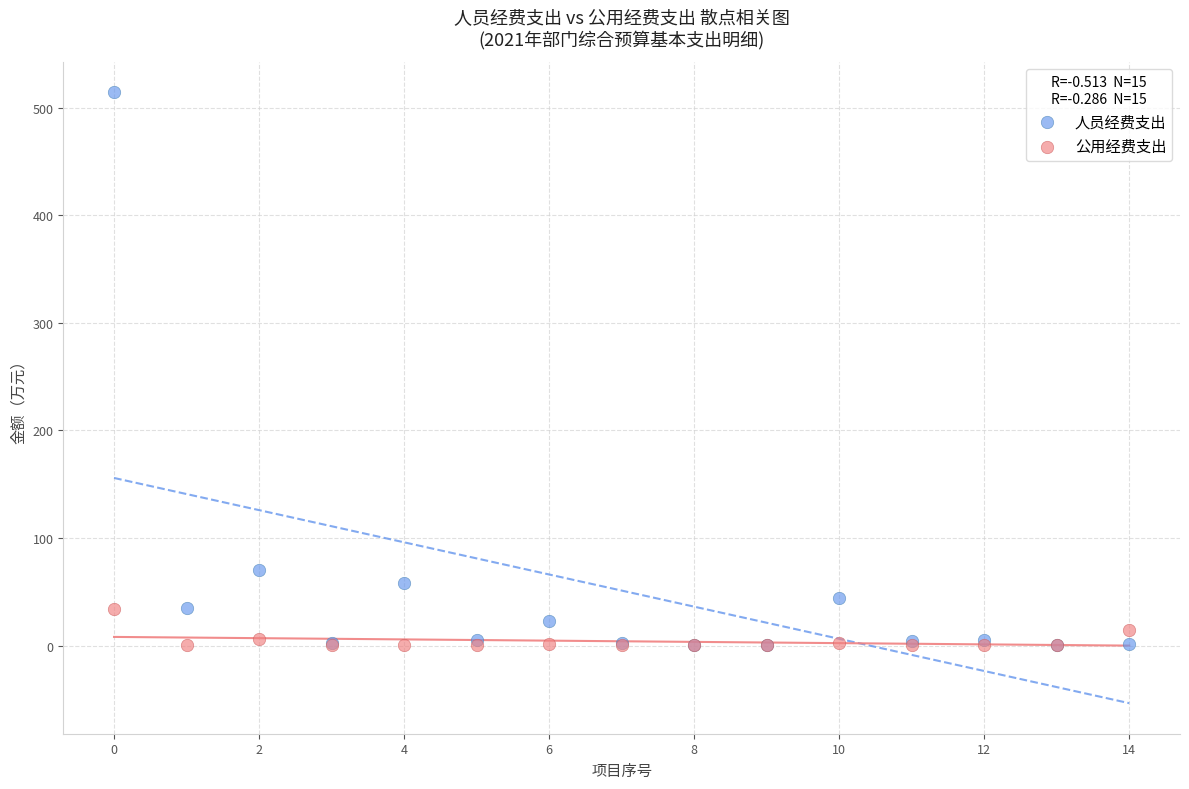

What are all the series names shown in the legend?

人员经费支出, 公用经费支出